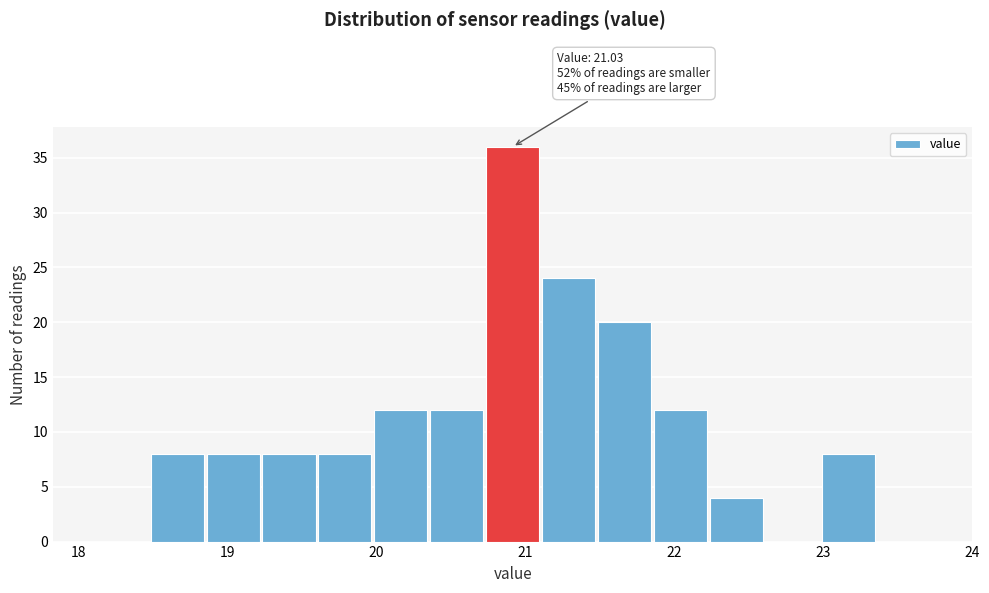

Read against the x-axis, roughly where is the centre of the tallest bar?

20.9